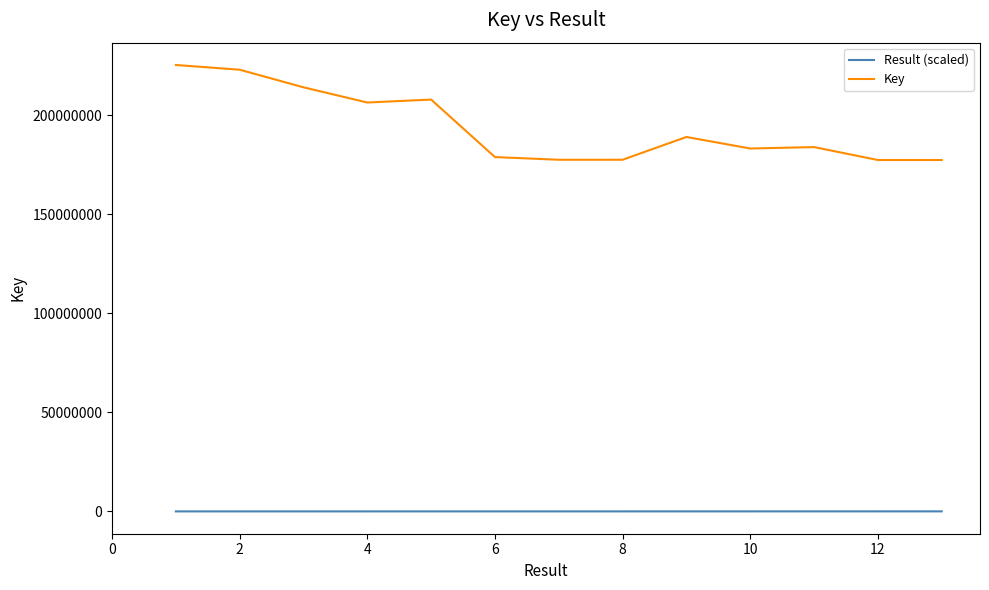

True or false: Key and Result (scaled) intersect in this chart.

False